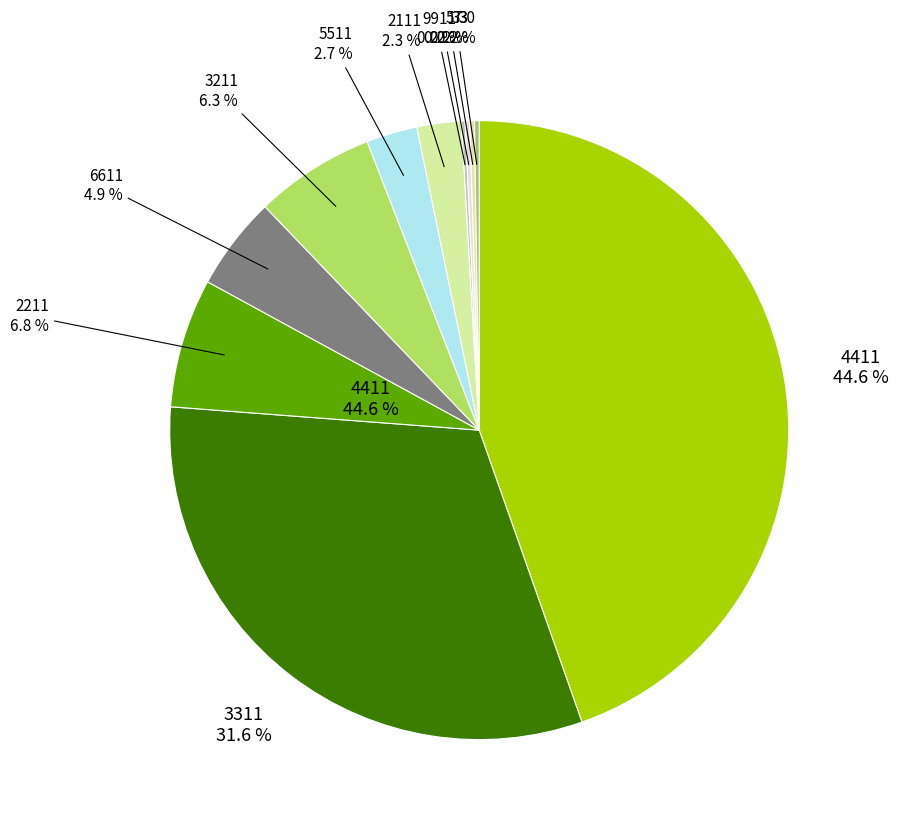

Combined, what portion of the pie is 57 and 3311?

31.8%